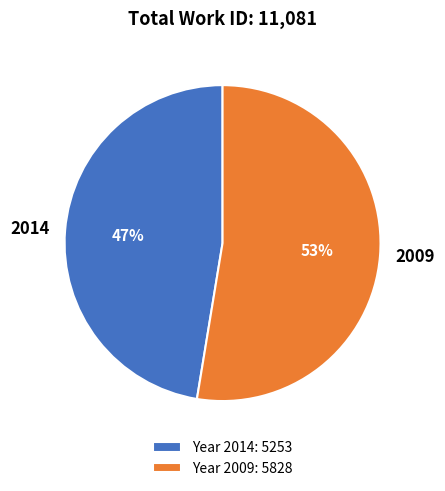

Which slice is the largest?

2009